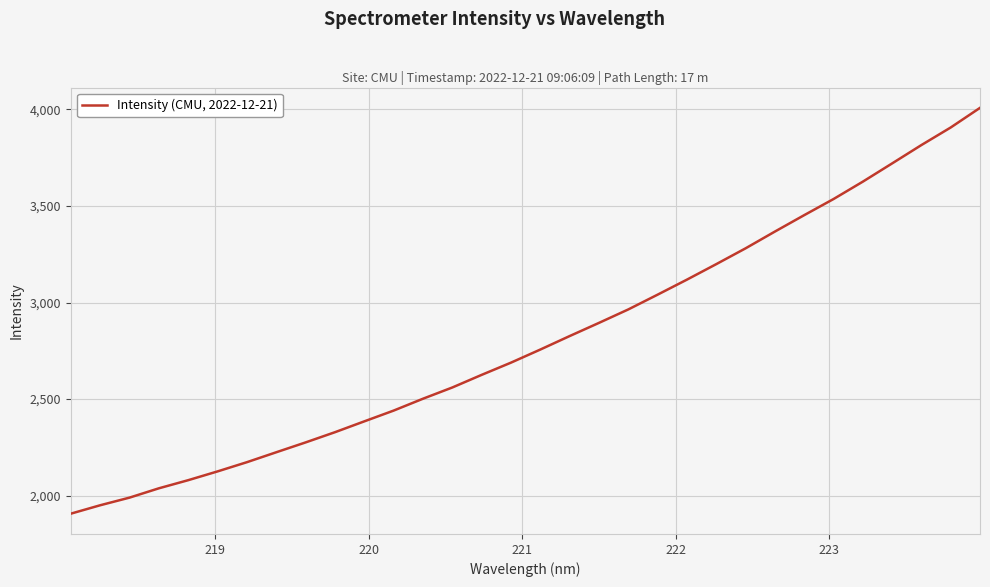

Count the number of categories in the chart.

32